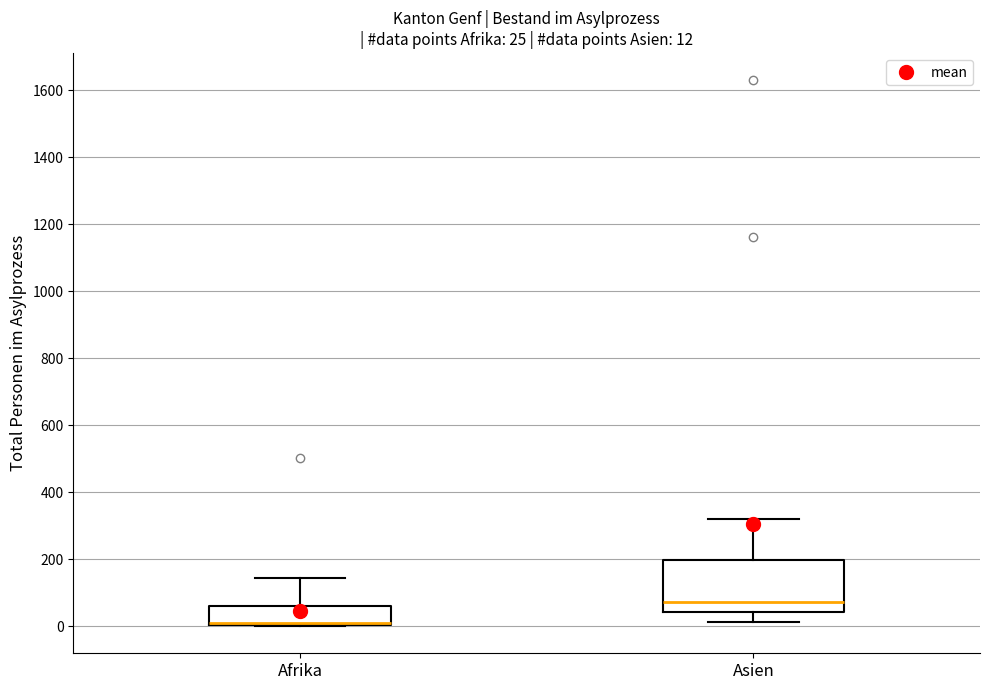

Which box is the tallest, from its lower edge to its upper edge?

Asien